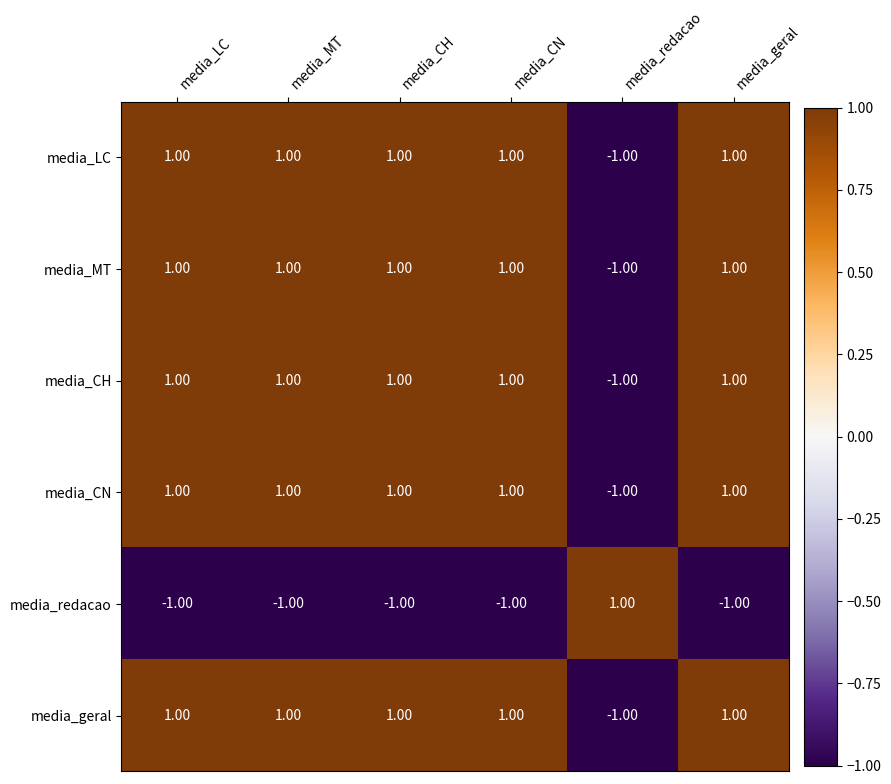

What is the sum of all media_LC values?

4